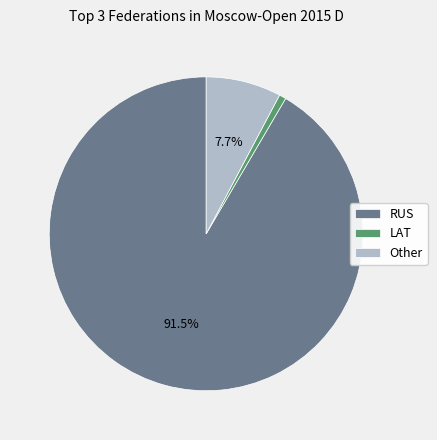

Rank the categories by value from lowest to highest.

LAT, Other, RUS